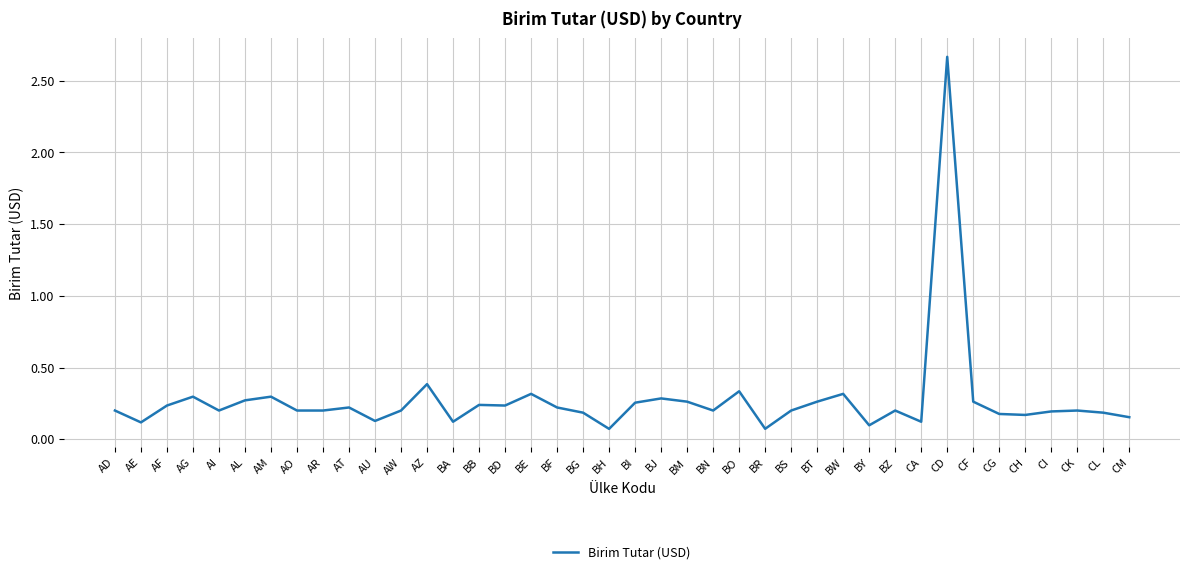

What position from the right is CG?

6